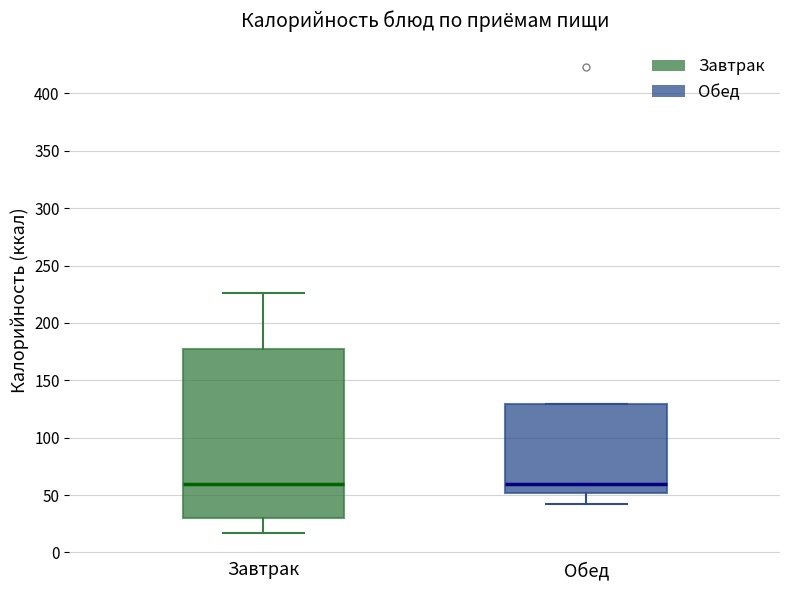

Reading left to right, read every box against the y-axis: the position of its median line, the range the box covers, and the ends of its whiskers. The values are not printed on the chart, so give them approximately, as read against the axis.

Завтрак: median 60, box 30 to 175, whiskers 15 to 225
Обед: median 60, box 50 to 130, whiskers 40 to 130